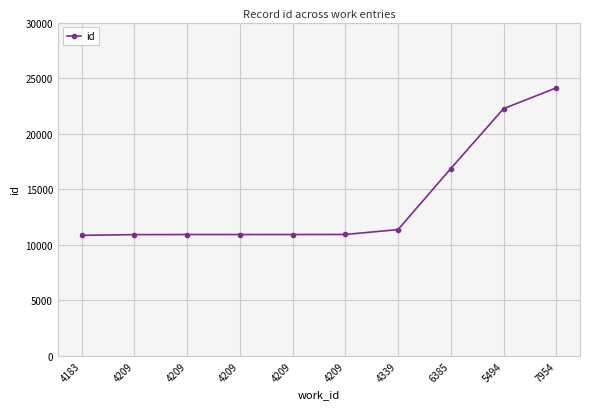

How many distinct data groups are displayed?

1